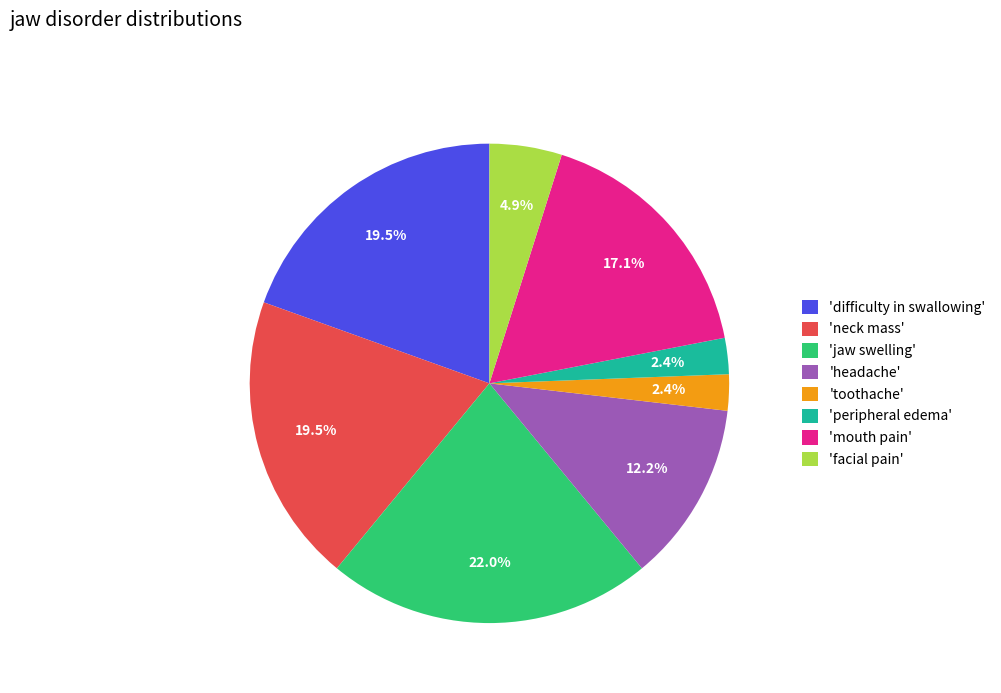

What is the ratio of the value at 'mouth pain' to the value at 'jaw swelling'?

0.8